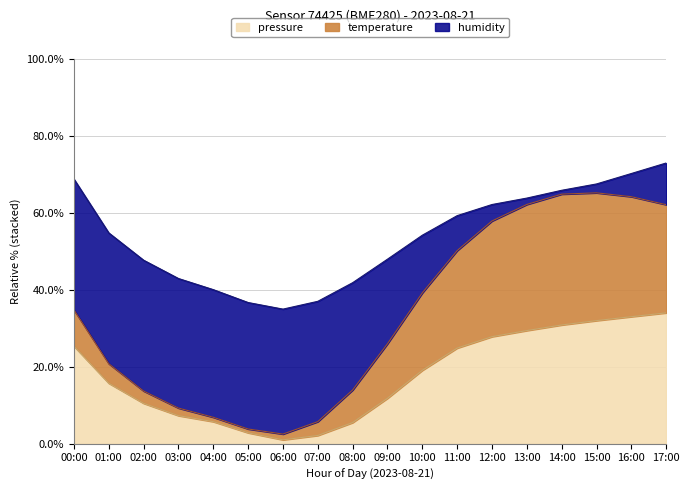

Does the chart have visible grid lines?

Yes